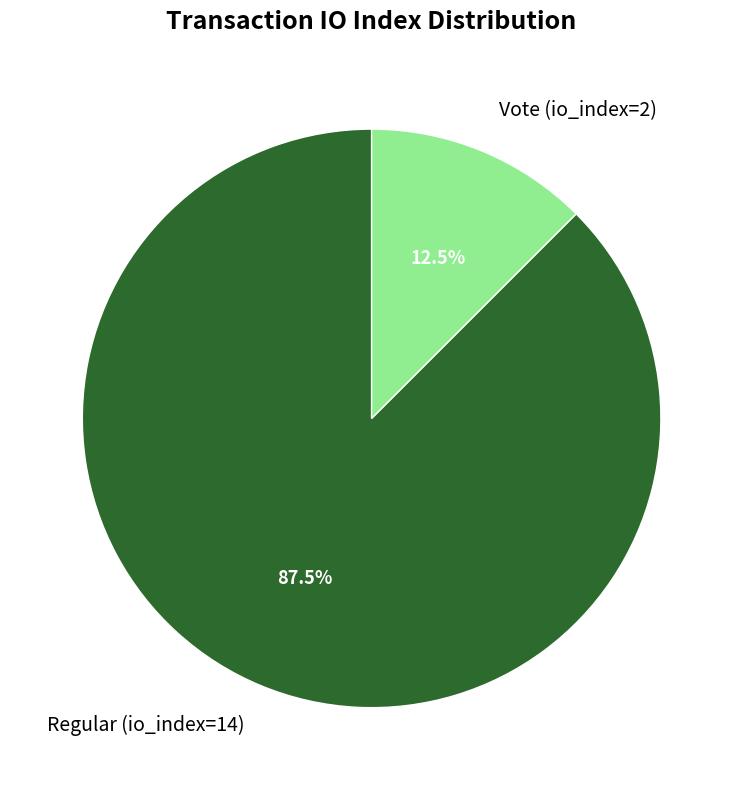

Rank the categories by value from highest to lowest.

Regular (io_index=14), Vote (io_index=2)